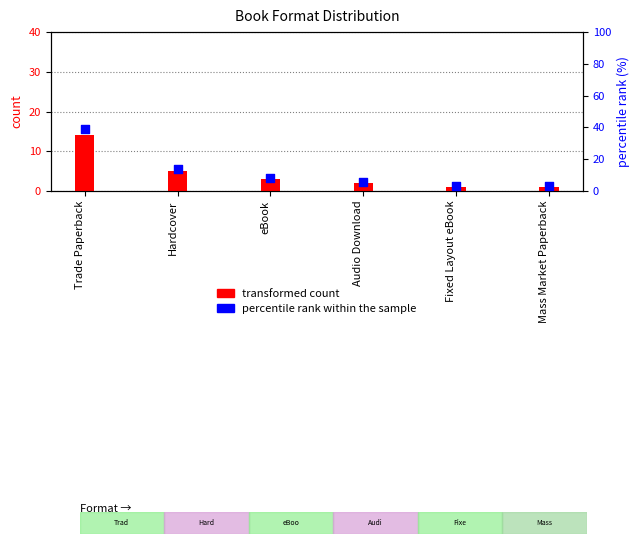

Which series contains the highest Y value?

percentile rank within the sample